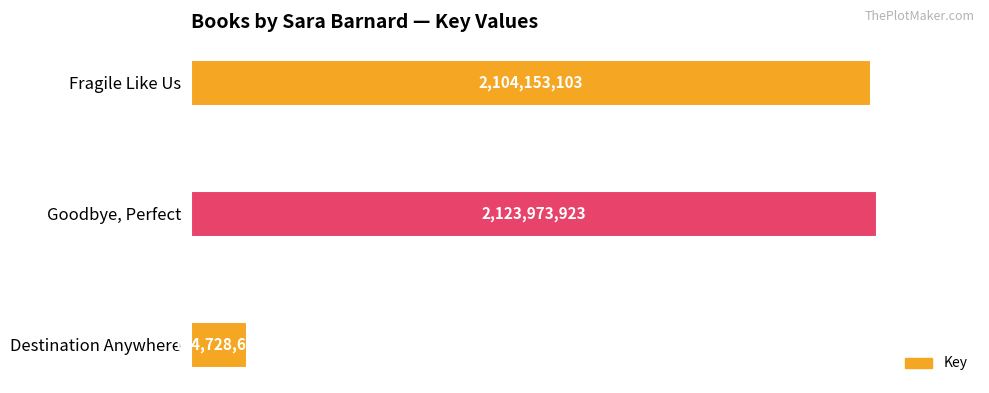

What is the smallest value displayed?

174728613